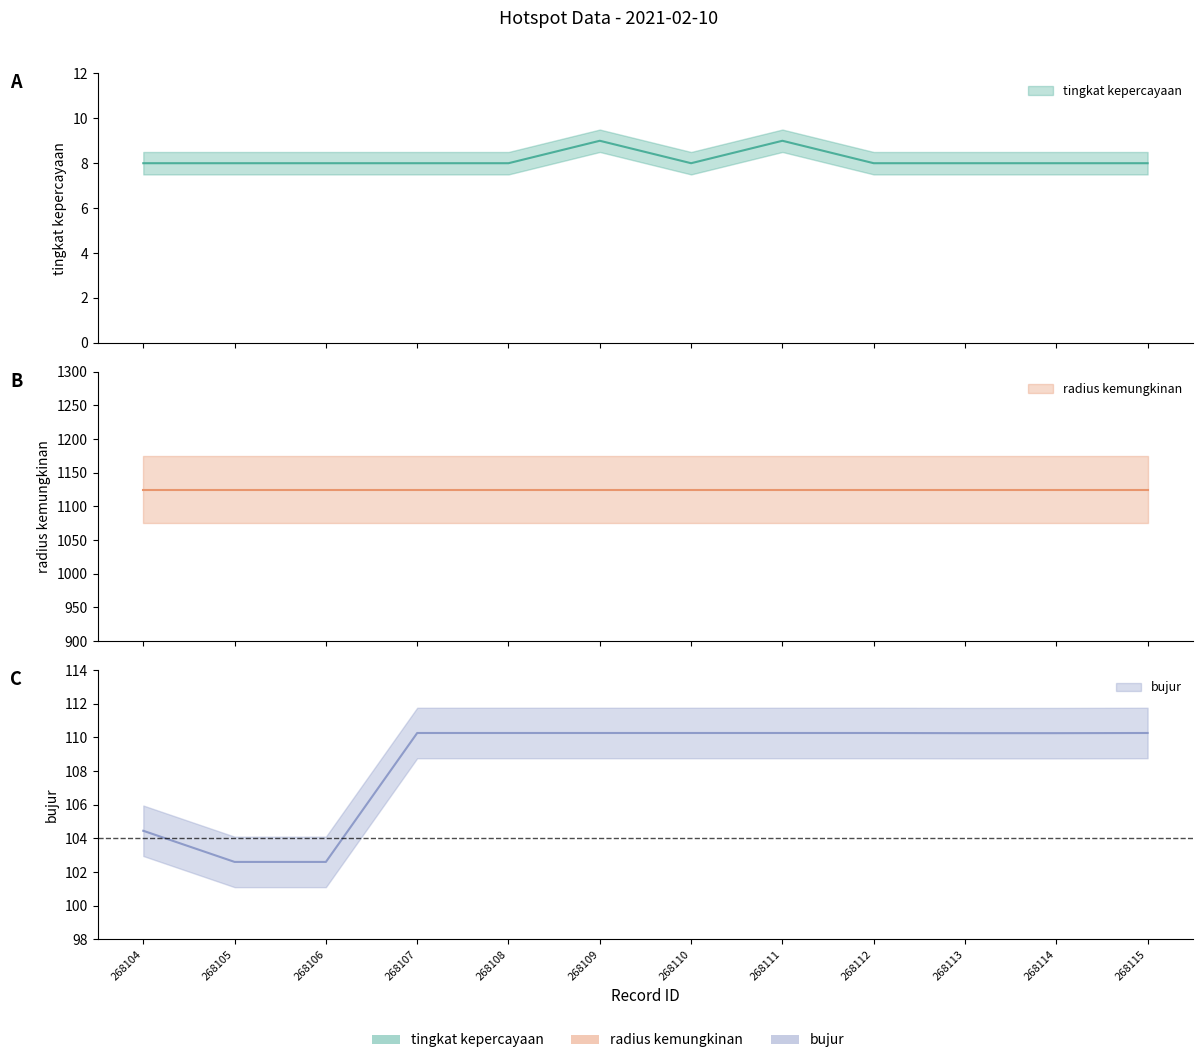

True or false: tingkat kepercayaan and bujur intersect in this chart.

False